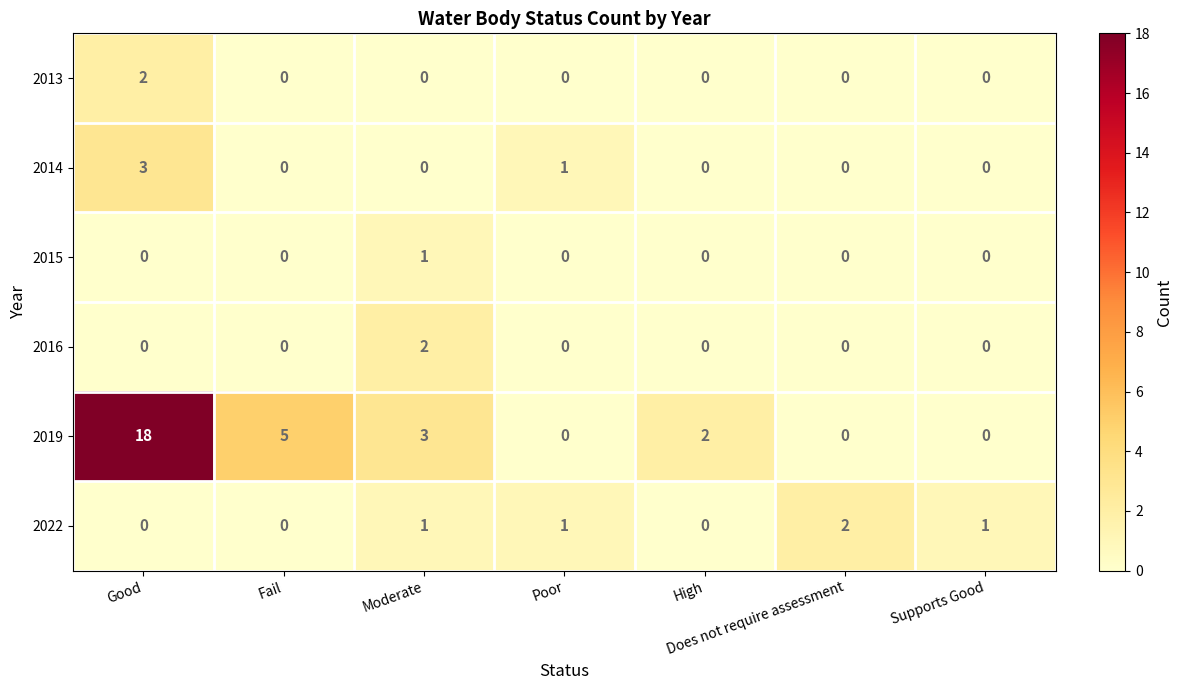

How many data points in 2013 are above 0?

1